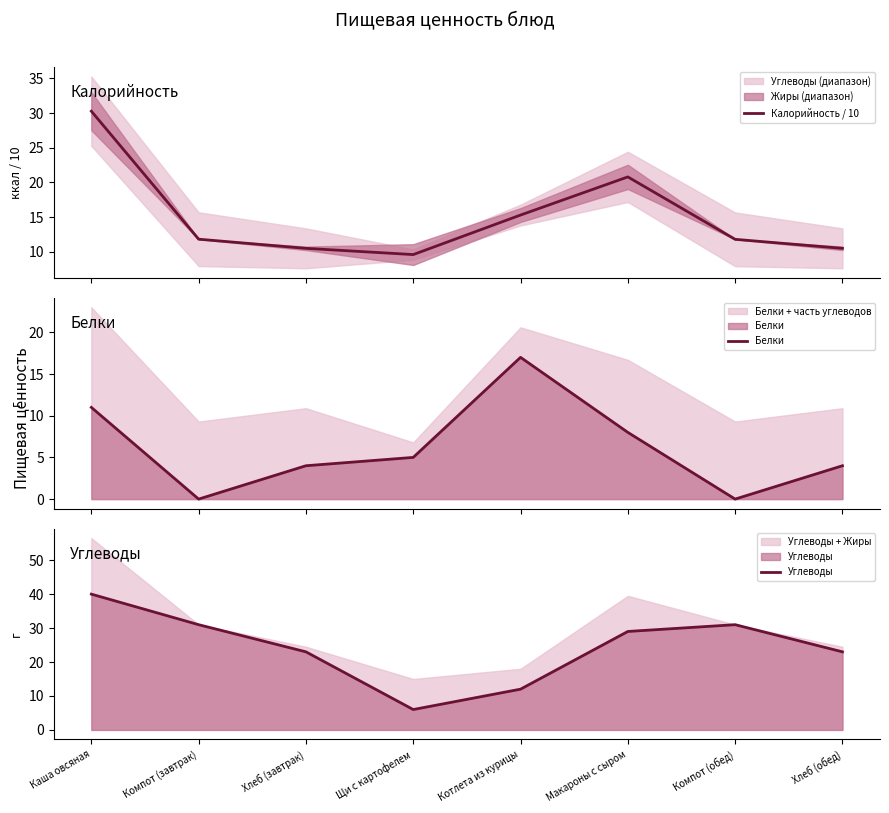

The Калорийность / 10 series shows 5.6 at Компот (завтрак). True or false?

False